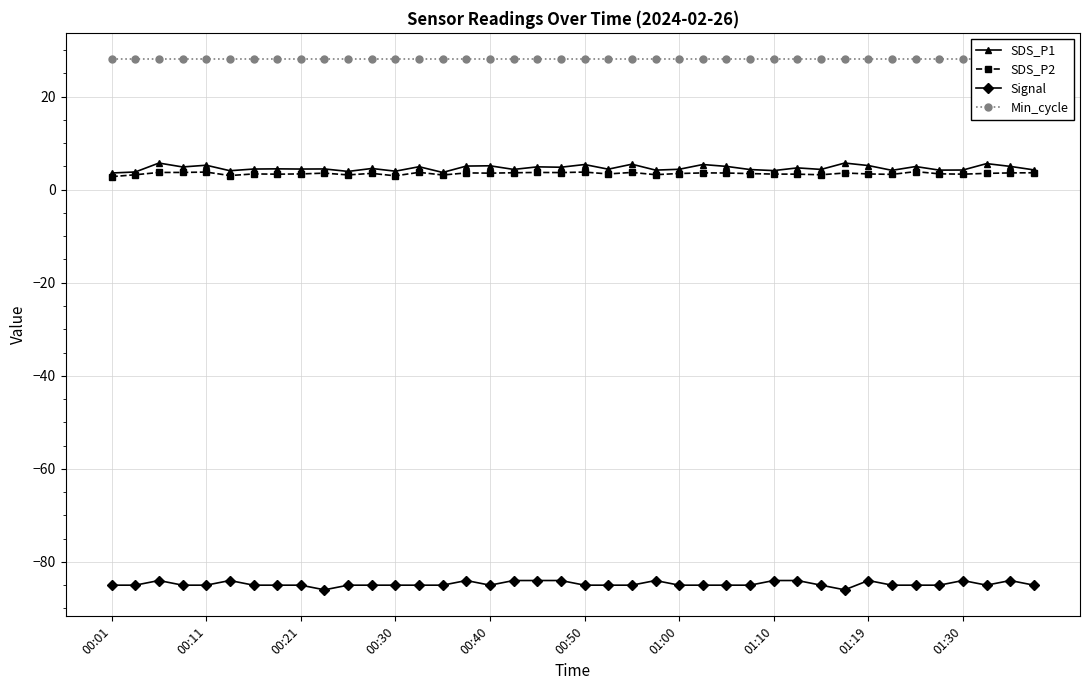

What is the lowest value of the SDS_P2 series?

2.8